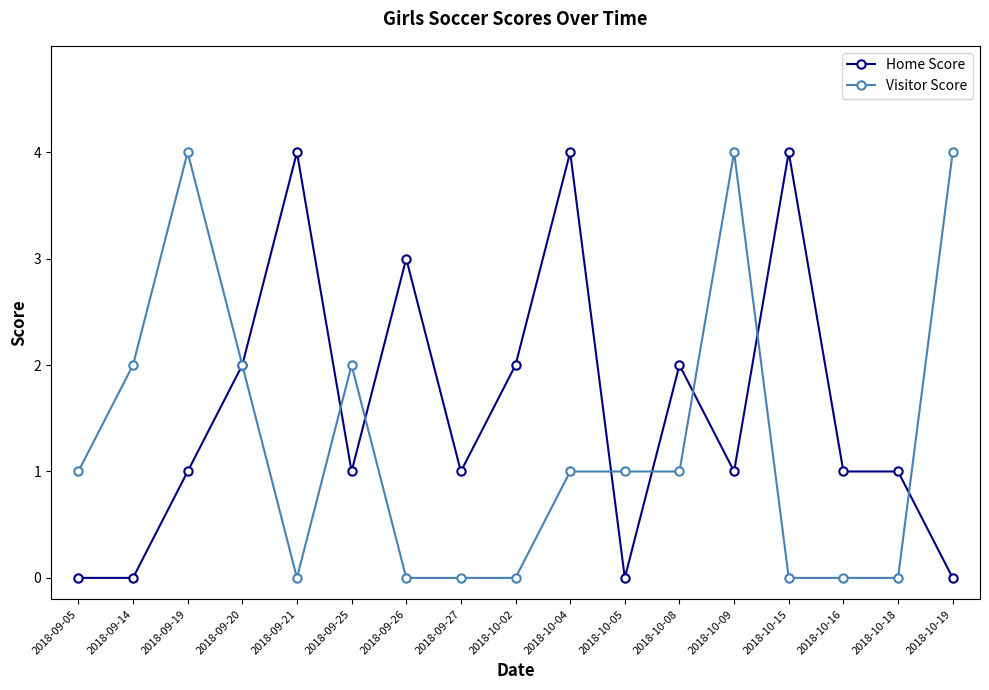

Reading left to right, list all the values displayed in this chart.

Home Score: 0	0	1	2	4	1	3	1	2	4	0	2	1	4	1	1	0
Visitor Score: 1	2	4	2	0	2	0	0	0	1	1	1	4	0	0	0	4